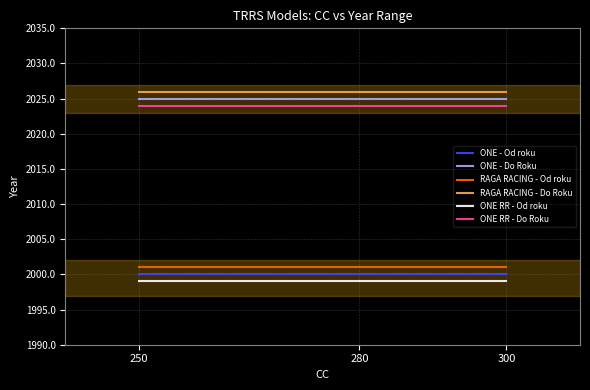

Reading left to right, list all the values displayed in this chart.

ONE - Od roku: 250=2000	280=2000	300=2000
ONE - Do Roku: 250=2025	280=2025	300=2025
RAGA RACING - Od roku: 250=2001	280=2001	300=2001
RAGA RACING - Do Roku: 250=2026	280=2026	300=2026
ONE RR - Od roku: 250=1999	280=1999	300=1999
ONE RR - Do Roku: 250=2024	280=2024	300=2024